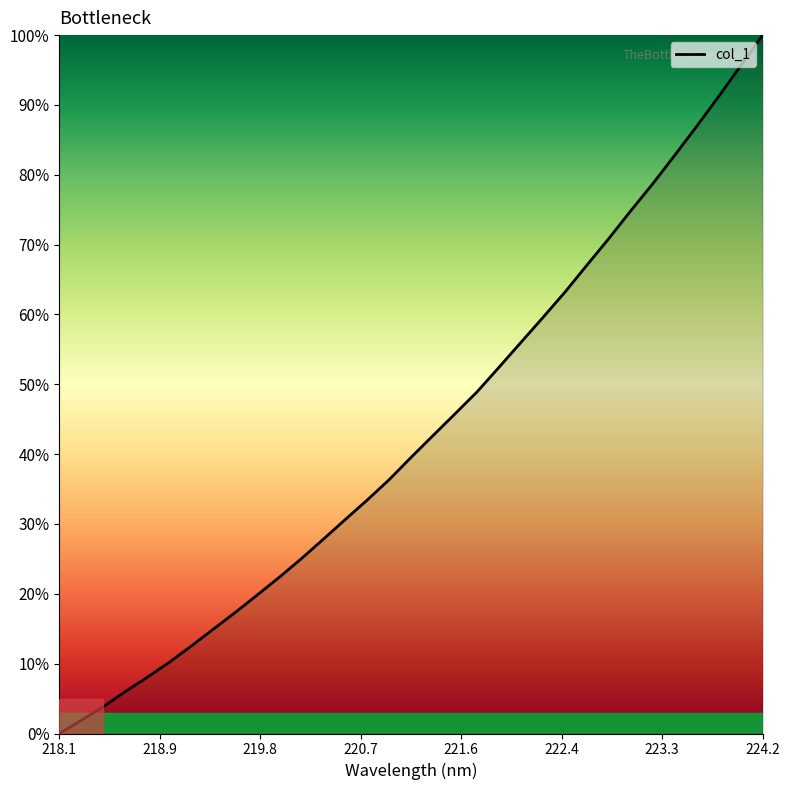

Rank the categories by value from lowest to highest.

218.0596, 218.2508, 218.442, 218.6332, 218.8244, 219.0156, 219.2067, 219.3979, 219.589, 219.7801, 219.9712, 220.1623, 220.3533, 220.5444, 220.7354, 220.9264, 221.1174, 221.3083, 221.4993, 221.6902, 221.8812, 222.0721, 222.263, 222.4538, 222.6447, 222.8355, 223.0264, 223.2172, 223.408, 223.5987, 223.7895, 223.9802, 224.1709